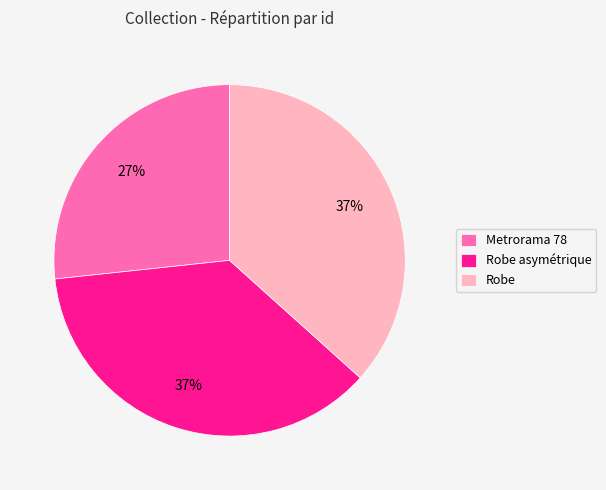

To the nearest percent, what portion does Metrorama 78 represent?

27%